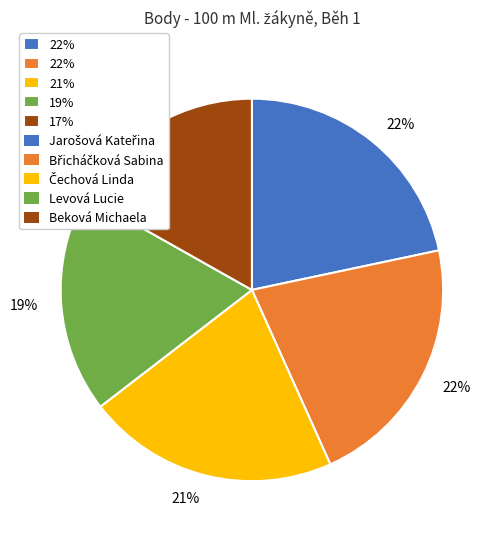

To the nearest percent, what is the difference between the largest and smallest slice percentages?

5%